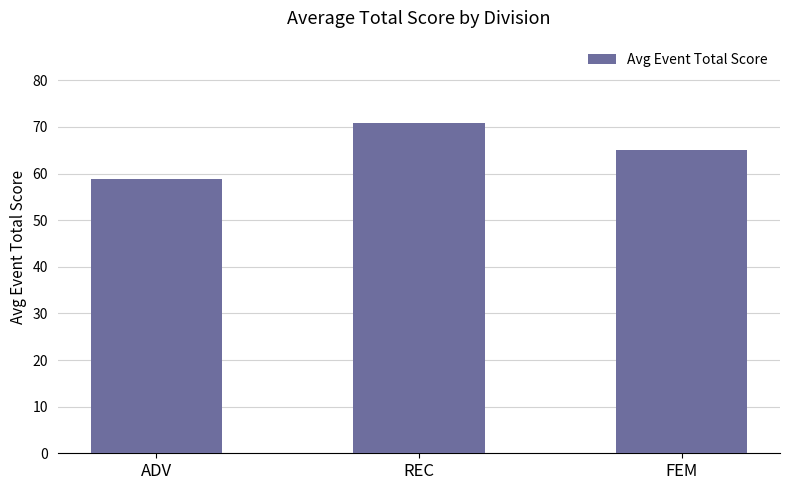

What is the change in value from ADV to REC?

+11.9